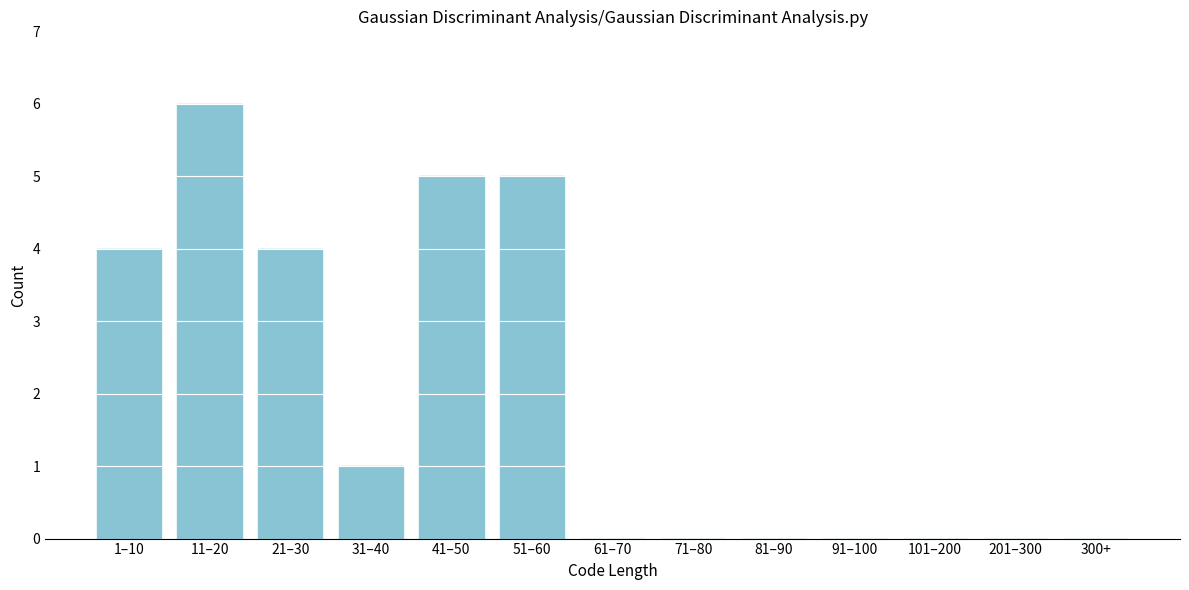

Reading right to left, what are all the values shown in this chart?

300+=0	201–300=0	101–200=0	91–100=0	81–90=0	71–80=0	61–70=0	51–60=5	41–50=5	31–40=1	21–30=4	11–20=6	1–10=4